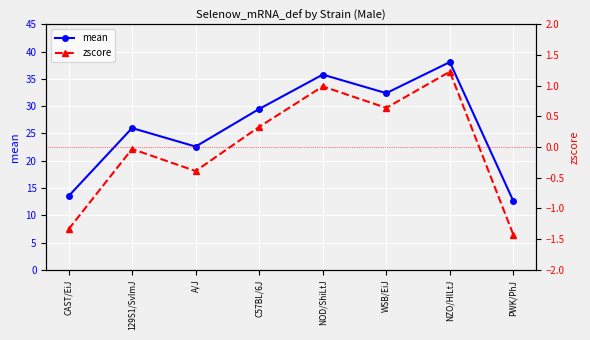

What is the greatest value displayed?

38.1